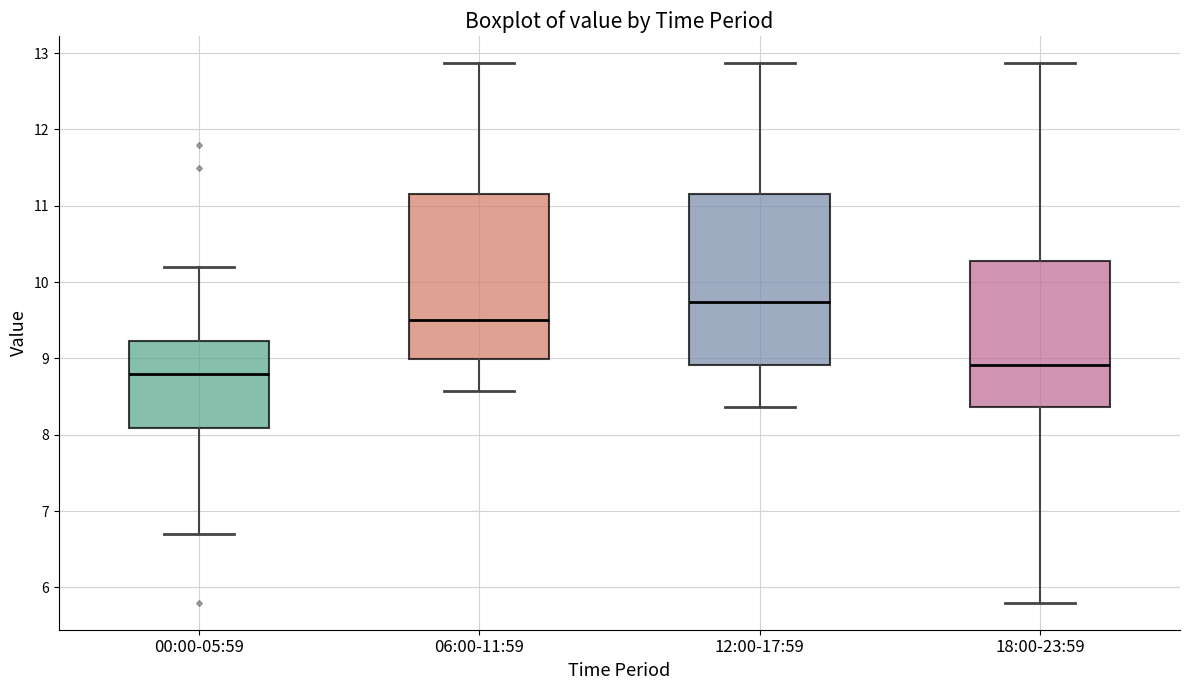

Which box has the highest median line?

12:00-17:59